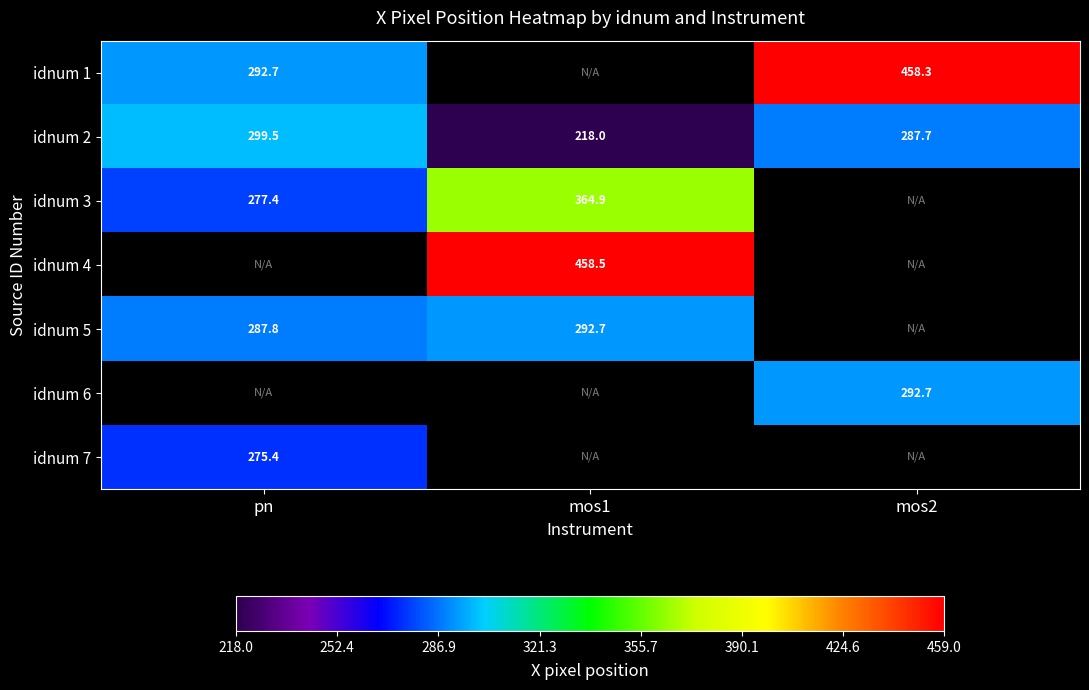

The value of idnum 2 at pn is 497.1. True or false?

False